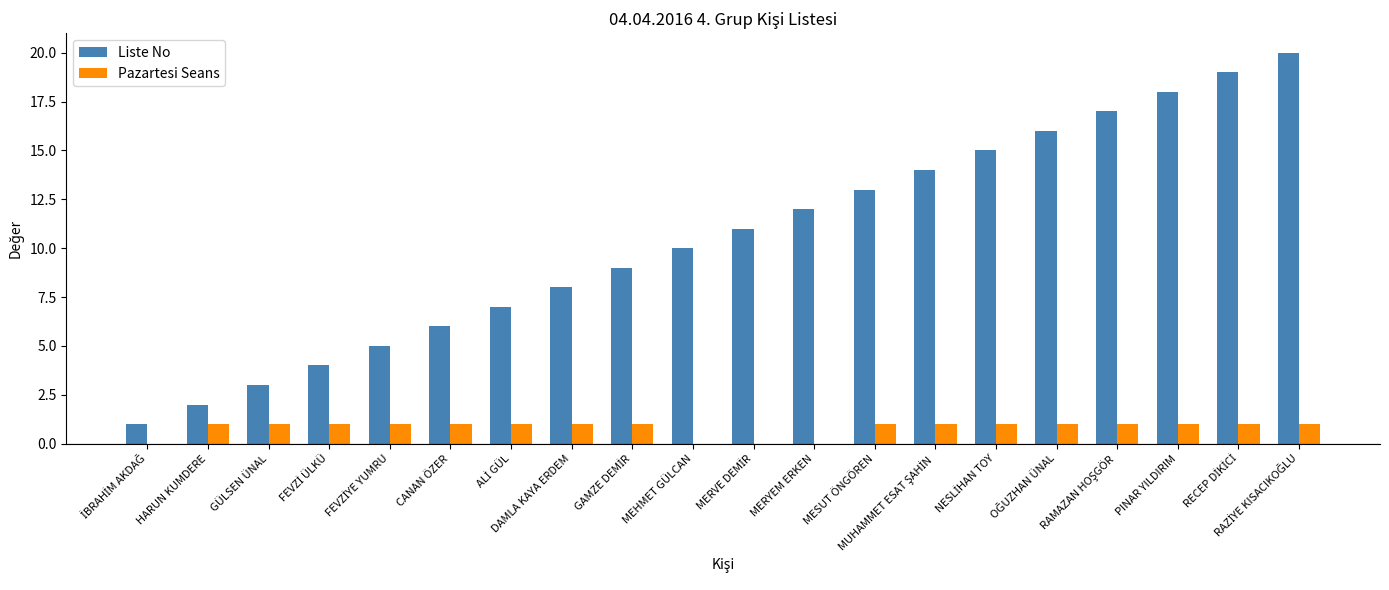

Which series has the largest total across all categories?

Liste No